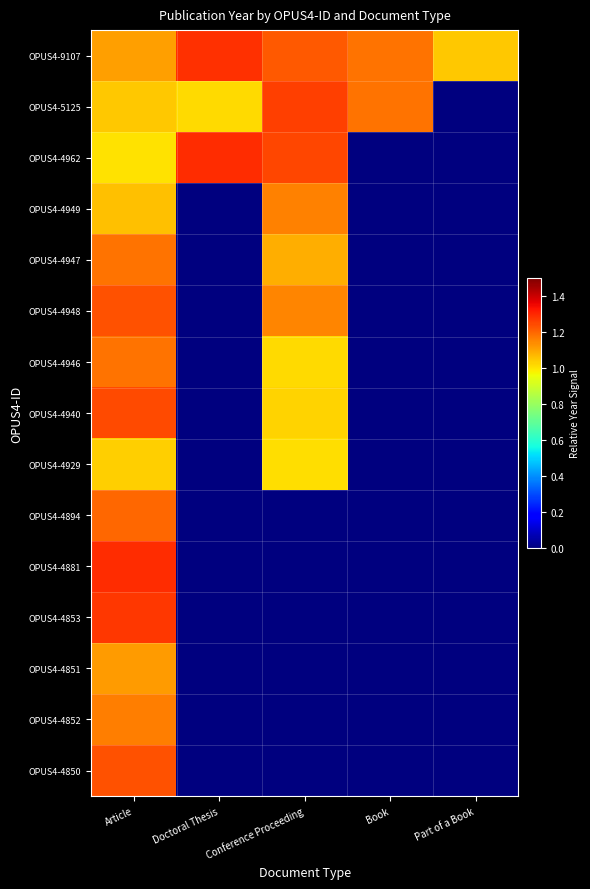

At Book, list the series in order from largest to smallest.

OPUS4-5125, OPUS4-9107, OPUS4-4962, OPUS4-4949, OPUS4-4947, OPUS4-4948, OPUS4-4946, OPUS4-4940, OPUS4-4929, OPUS4-4894, OPUS4-4881, OPUS4-4853, OPUS4-4851, OPUS4-4852, OPUS4-4850